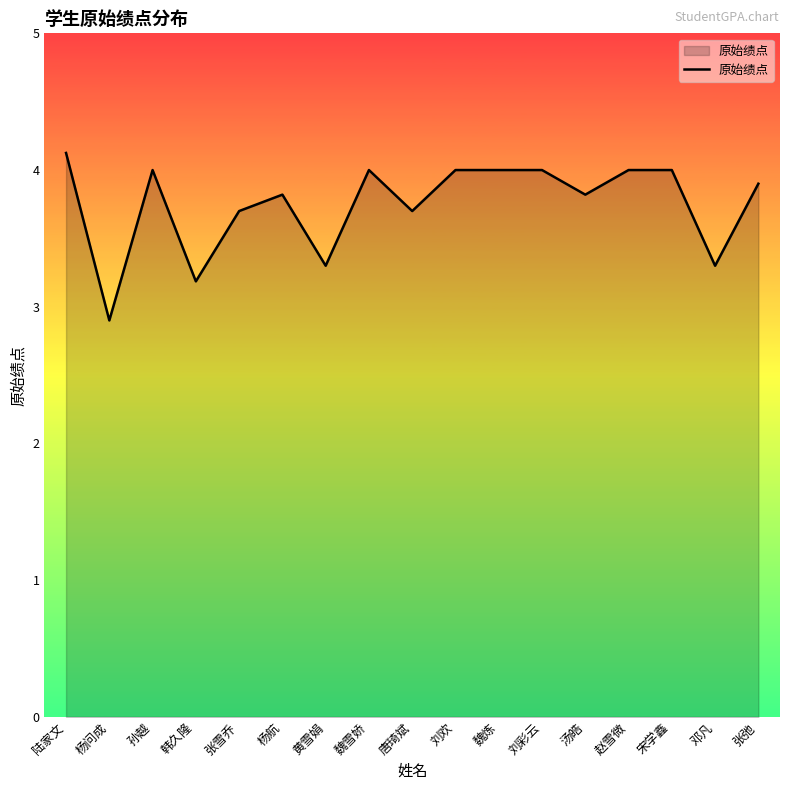

What position from the left is 韩久隆?

4